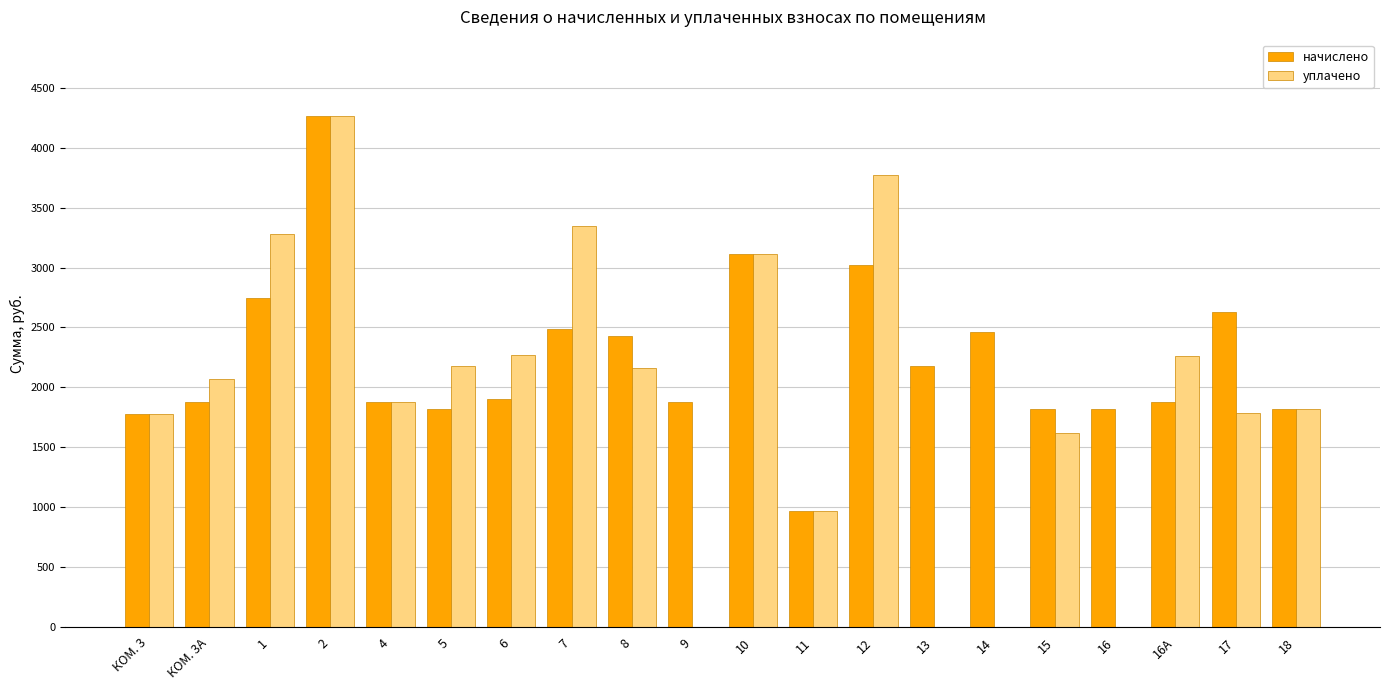

The value of уплачено at 7 is 5318.9. True or false?

False